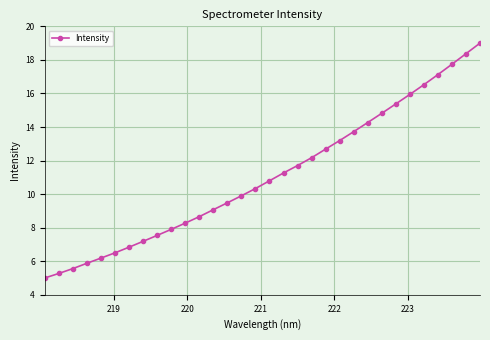

What is the minimum value shown in the chart?

5.0